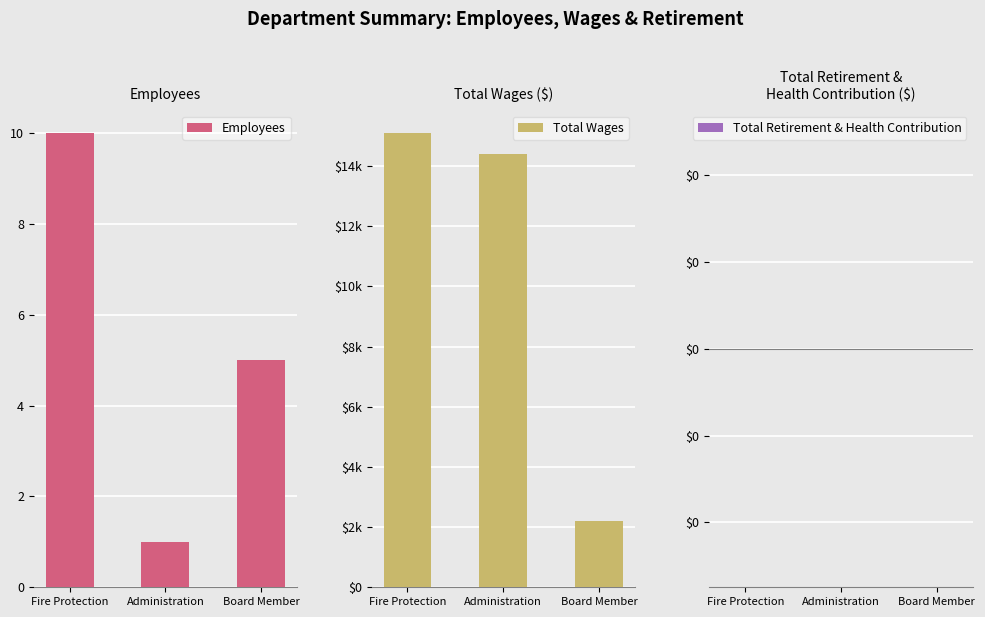

Which series has the largest range (max minus min)?

Total Wages